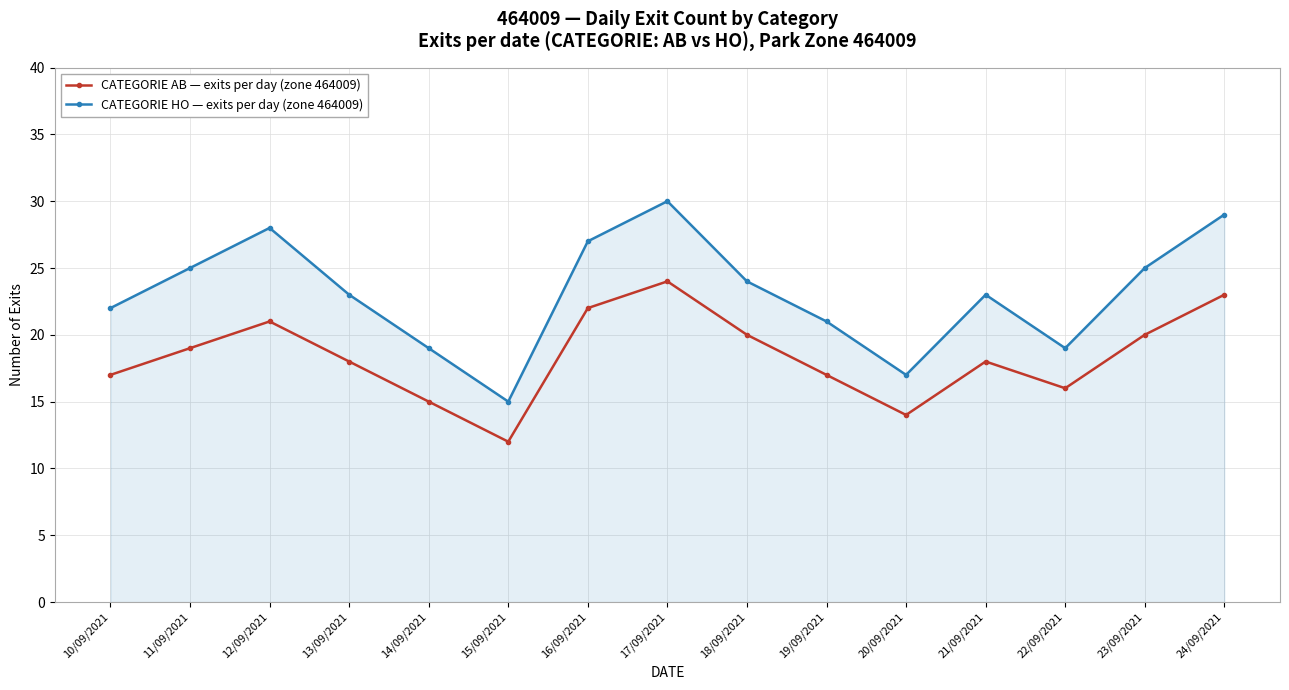

At 12/09/2021, list the series in order from smallest to largest.

CATEGORIE AB — exits per day (zone 464009), CATEGORIE HO — exits per day (zone 464009)